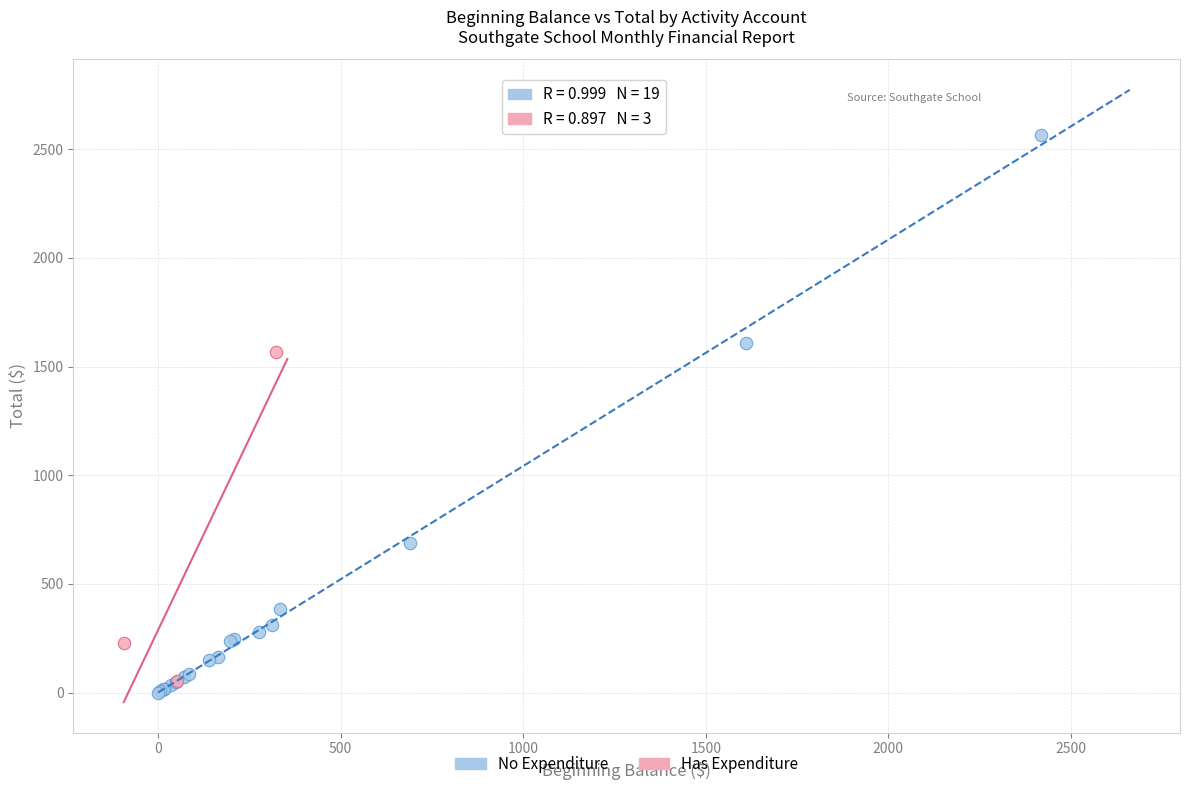

Which series reaches the minimum Y coordinate?

No Expenditure